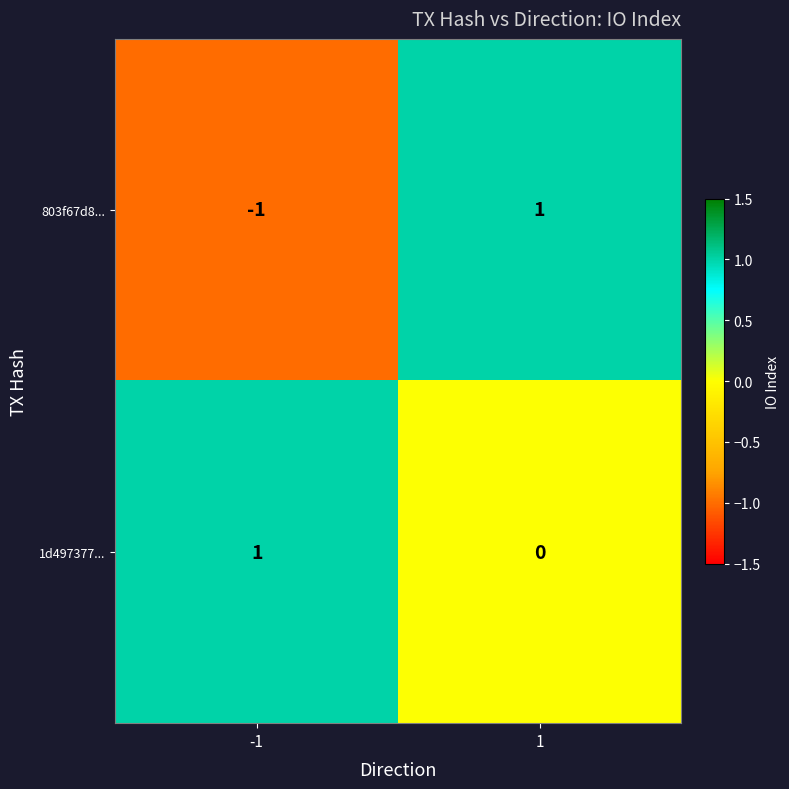

How many series are shown in this chart?

2